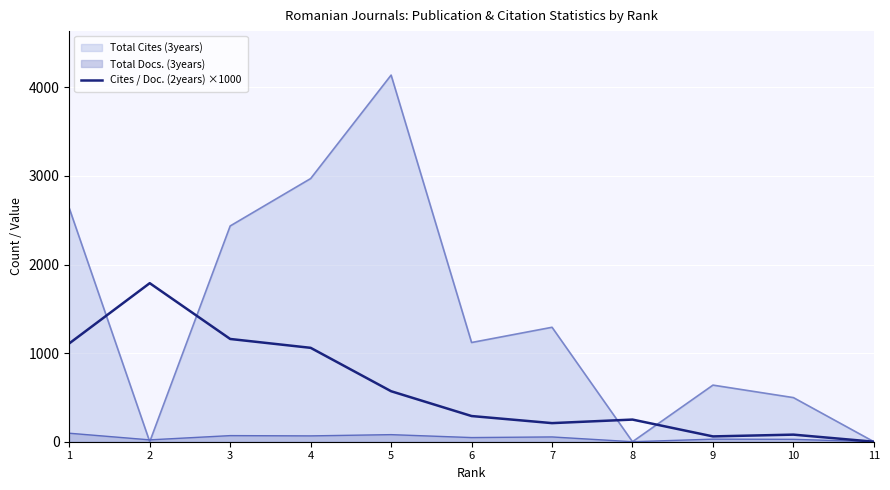

Between 10 and 3, which is larger?

3